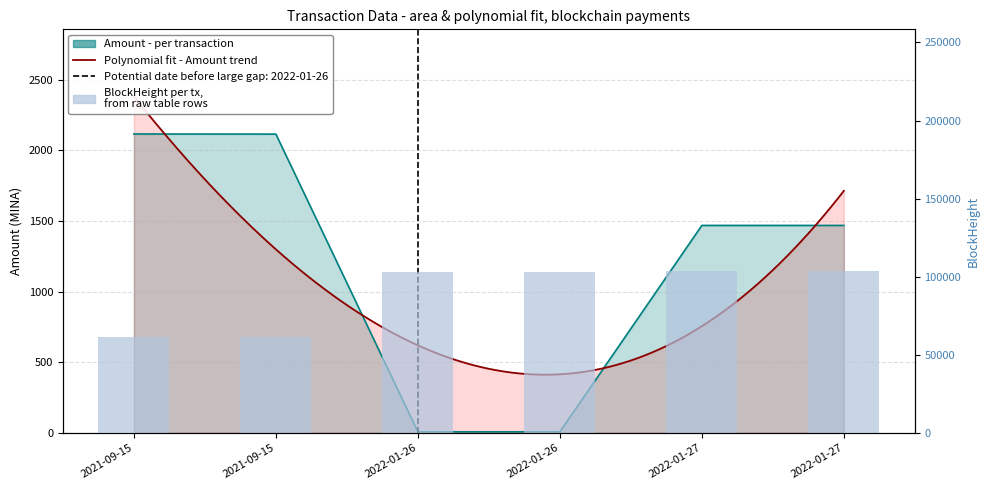

At which label is the value closest to 1062?

2022-01-27